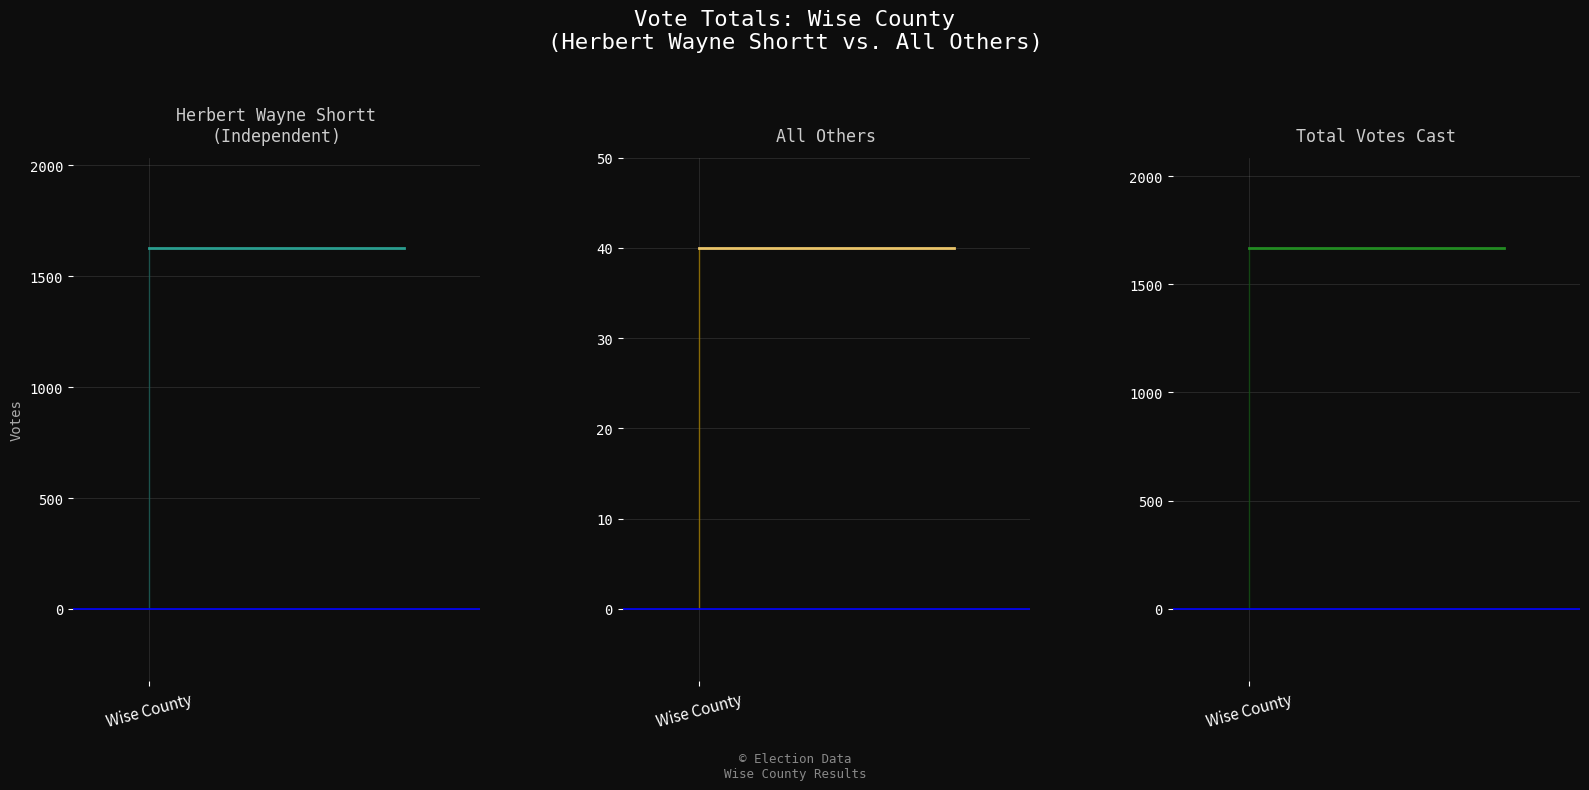

Which series has the largest total across all categories?

Total Votes Cast line